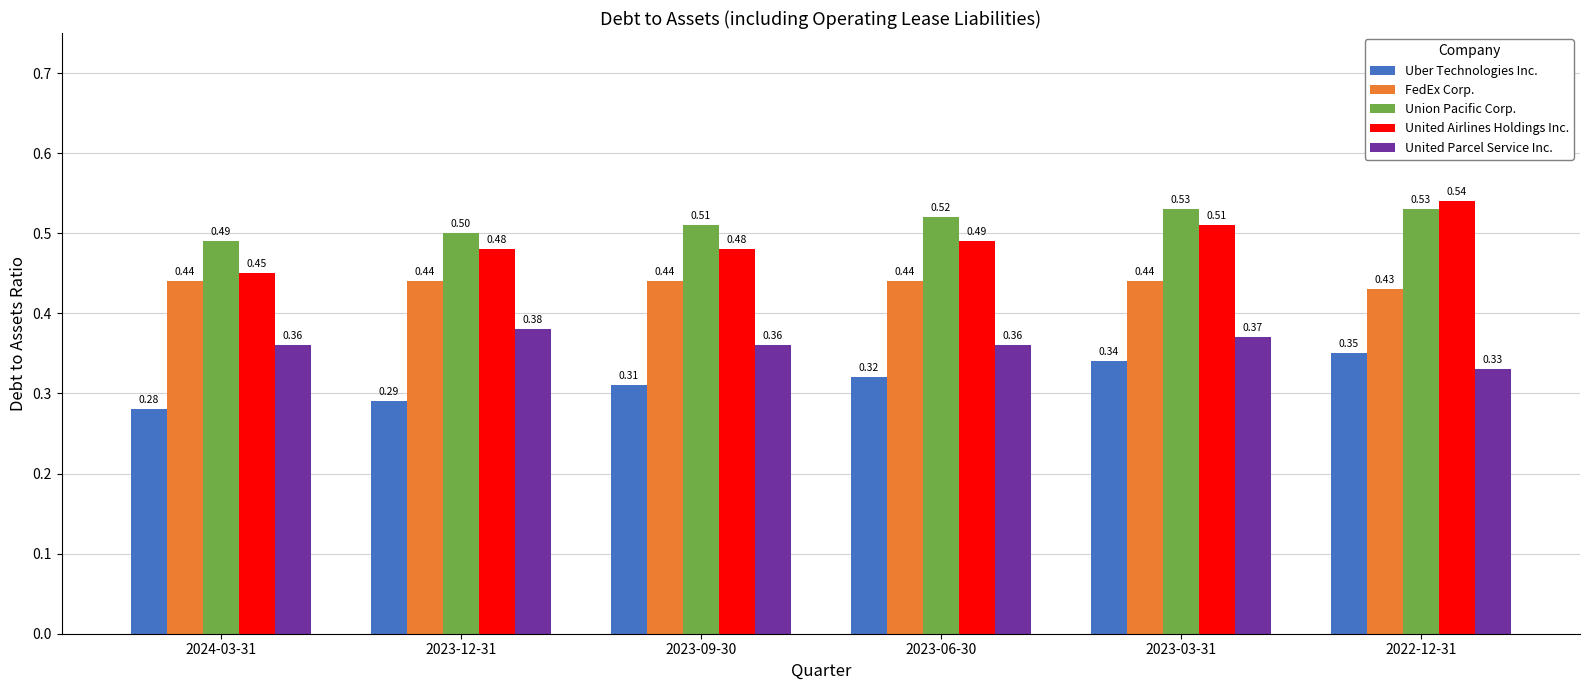

How many United Parcel Service Inc. values are between 0 and 1?

6